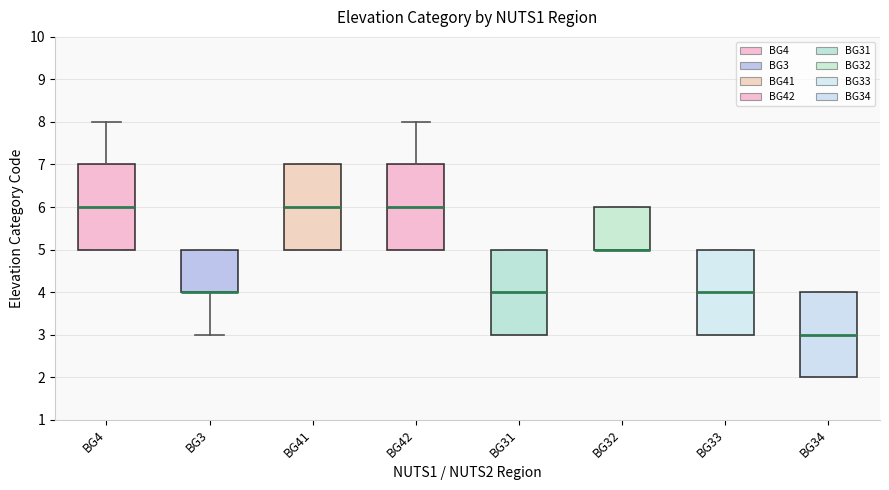

Where is the upper edge of the box for BG33 on the y-axis? The values are not printed on the chart, so give them approximately, as read against the axis.

5